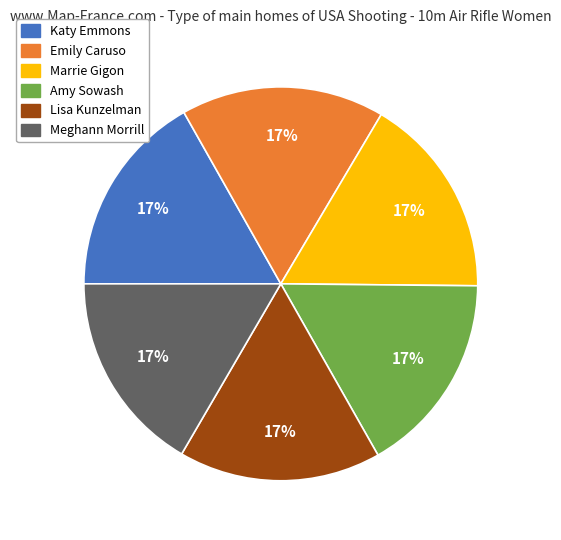

Approximately how many times larger is the value at Emily Caruso compared to Katy Emmons?

1.0